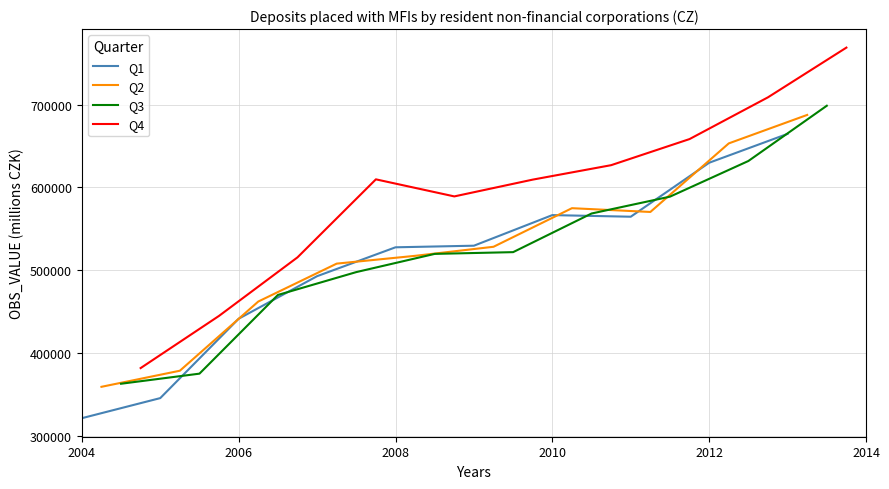

True or false: Q4 and Q3 cross at least once.

False